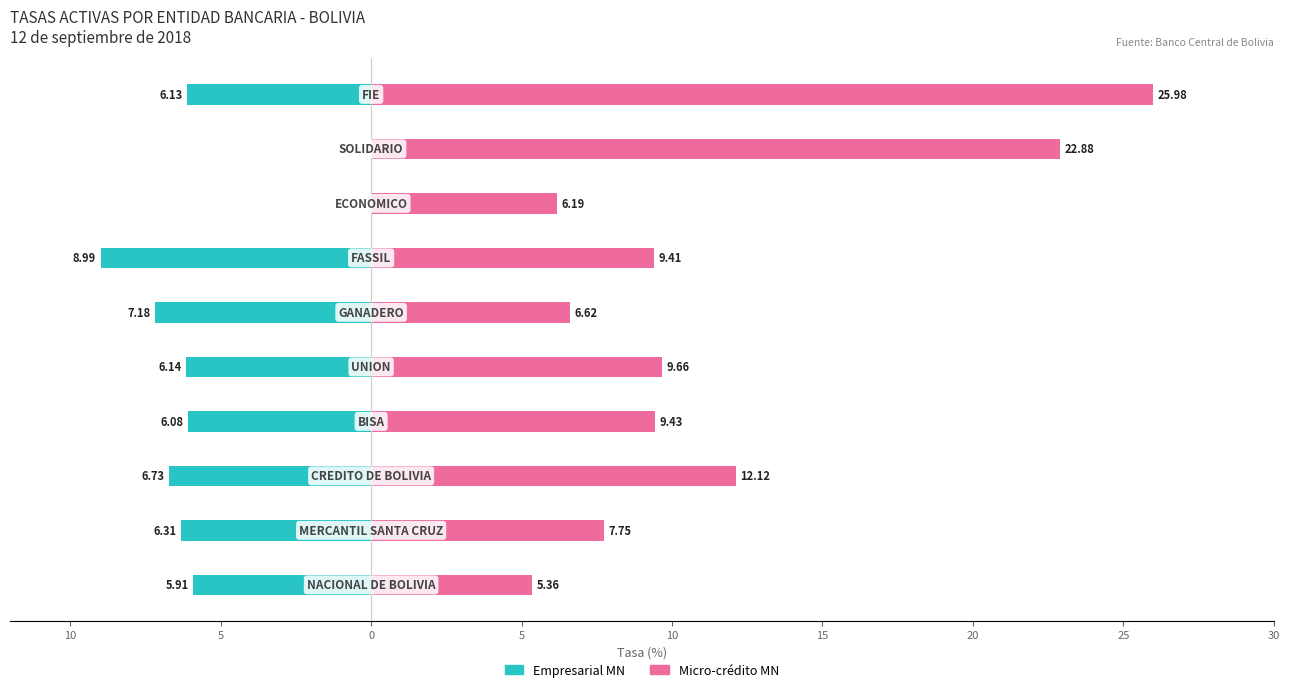

Rank the series by their average value, from lowest to highest.

Empresarial MN, Micro-crédito MN